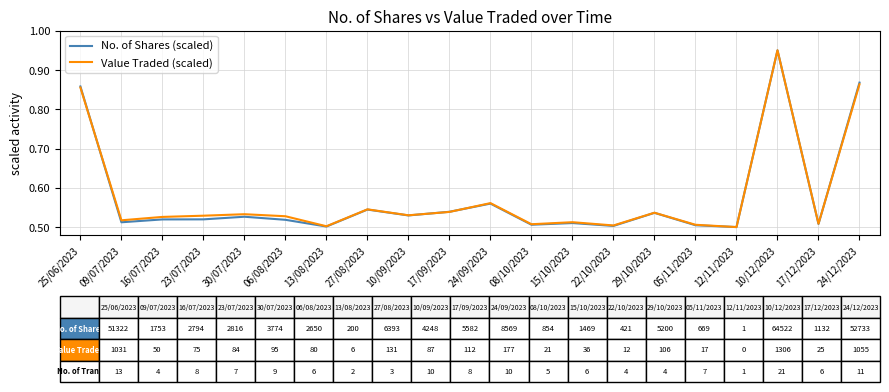

Count the Value Traded (scaled) values in the range 0 to 1.

20